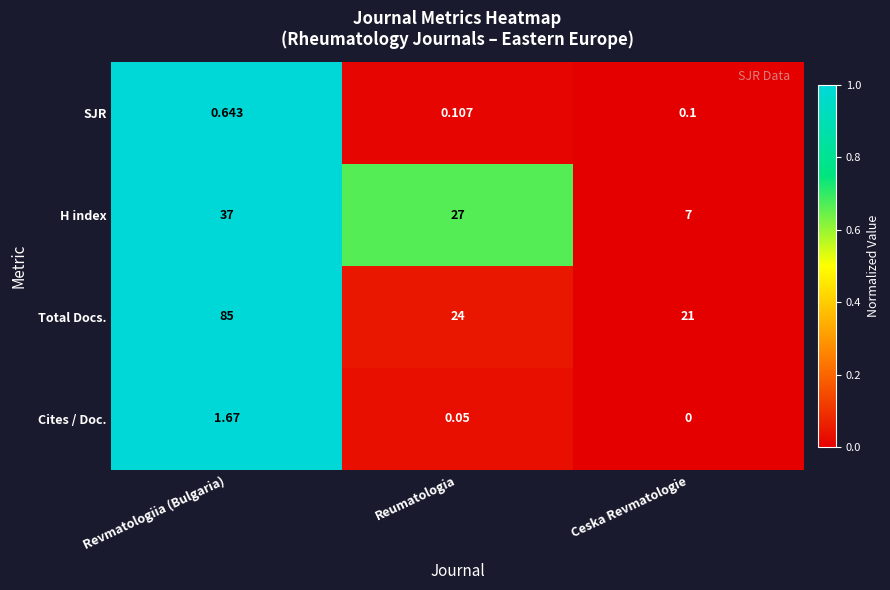

Where is SJR nearest to the value 0?

Ceska Revmatologie